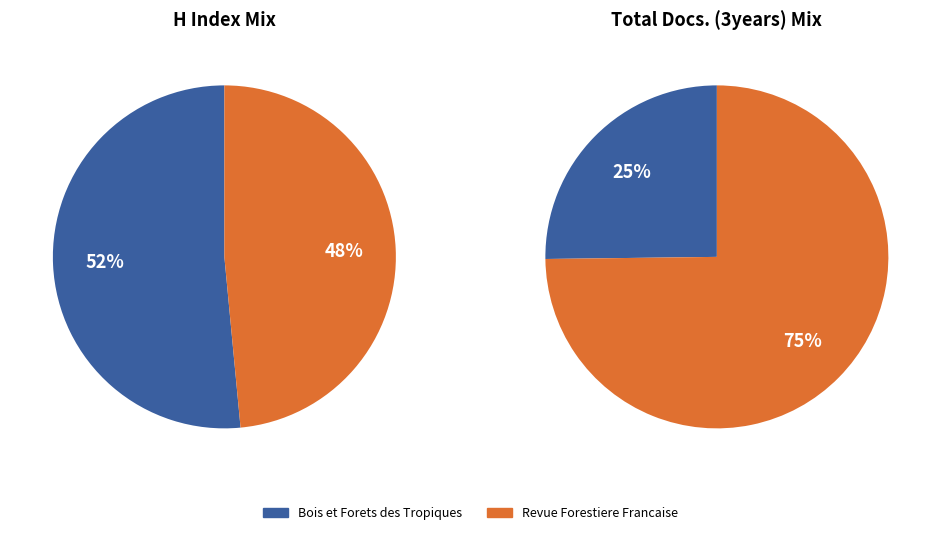

To the nearest percent, what is the combined percentage of Bois et Forets des Tropiques and Revue Forestiere Francaise?

100%